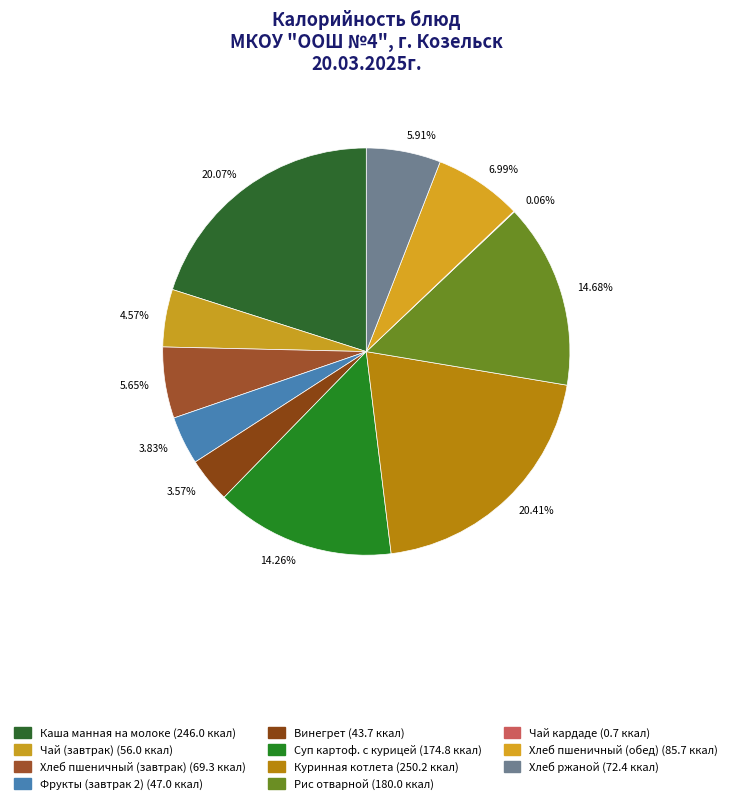

Does any single category account for the majority?

No